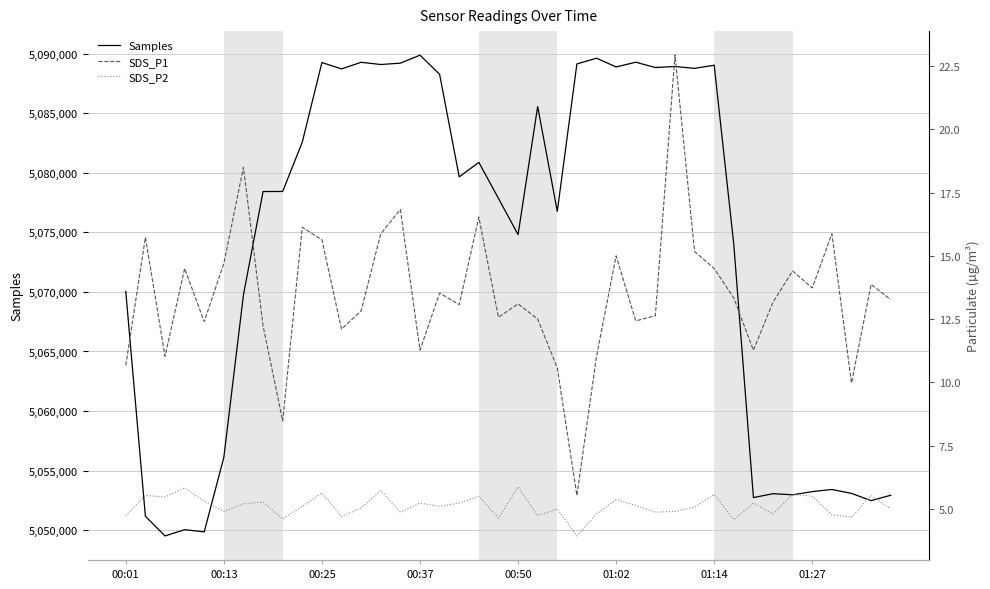

Count the number of categories in the chart.

40